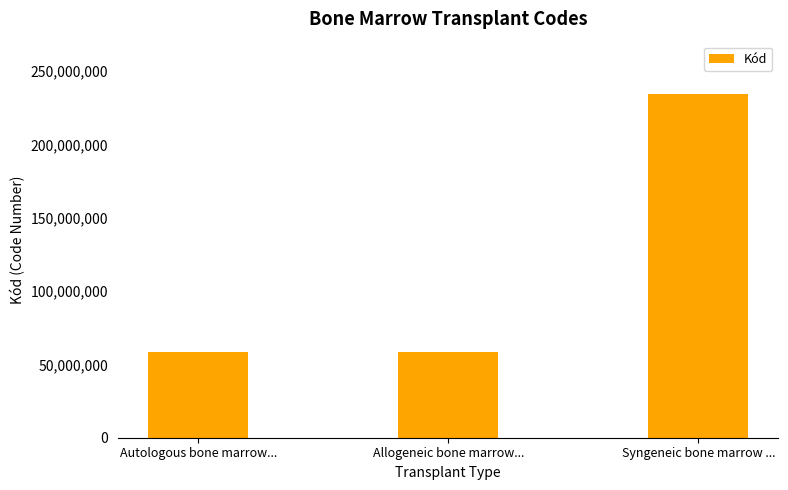

What position from the left is Autologous bone marrow...?

1